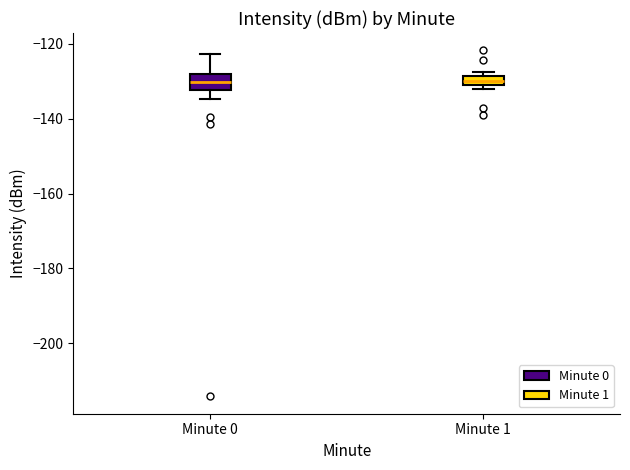

Where does the median line of the box for Minute 0 sit on the y-axis? The values are not printed on the chart, so give them approximately, as read against the axis.

-130